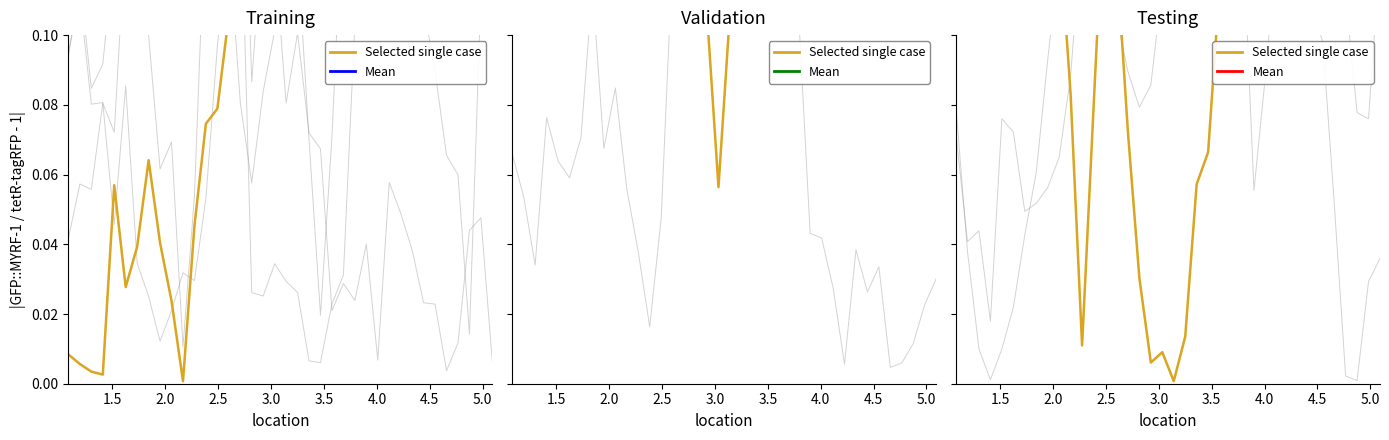

Which series has the widest spread of values?

Selected single case